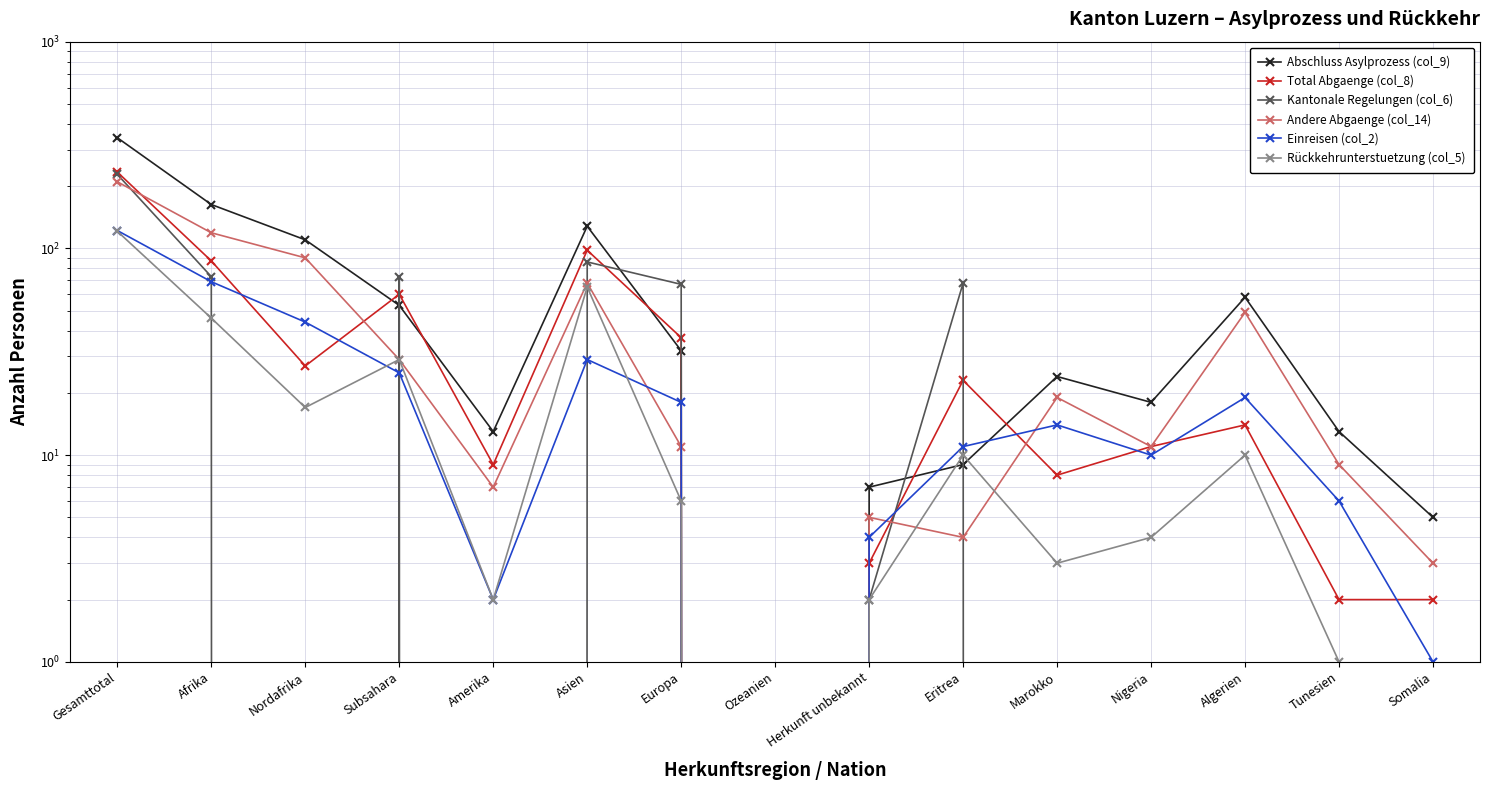

What is the maximum value for Rückkehrunterstuetzung (col_5)?

121